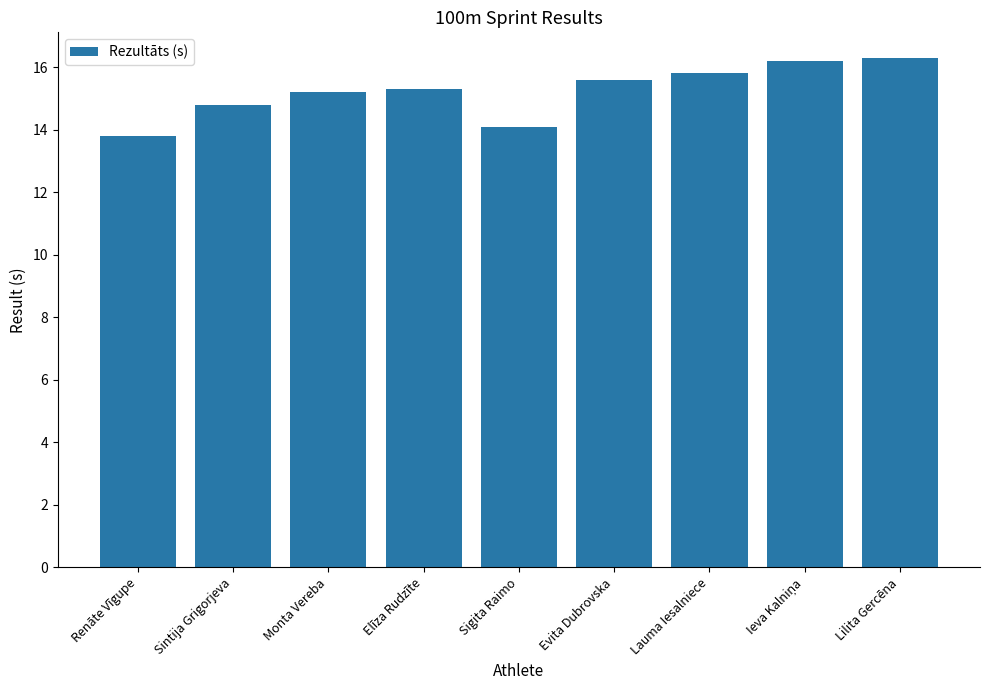

What is the change in value from Monta Vereba to Sigita Raimo?

-1.1